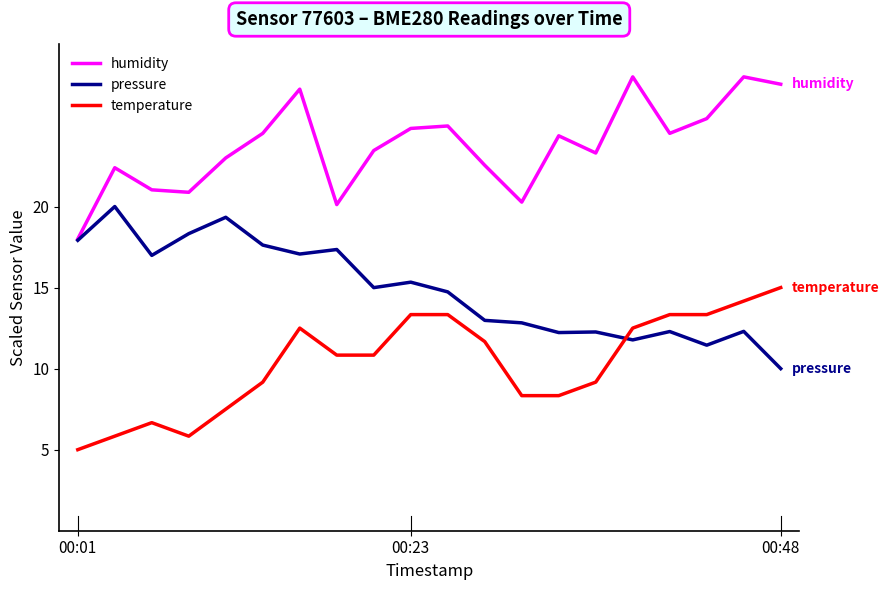

How many times do temperature and pressure cross each other?

1